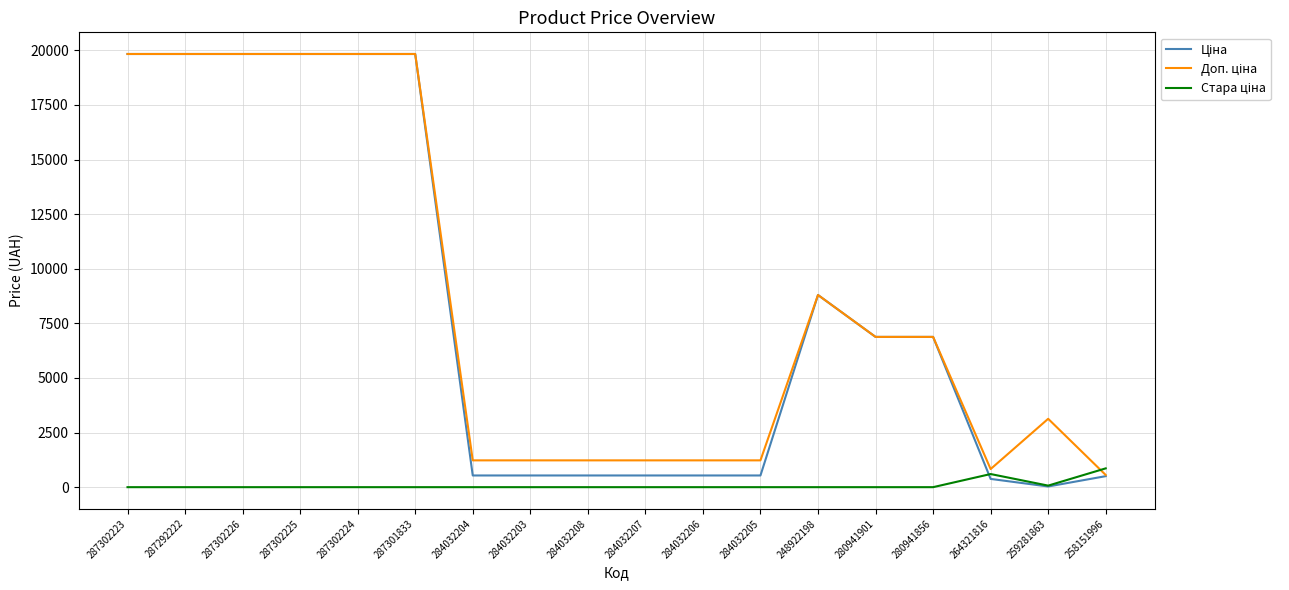

What is the maximum value shown in the chart?

19831.1